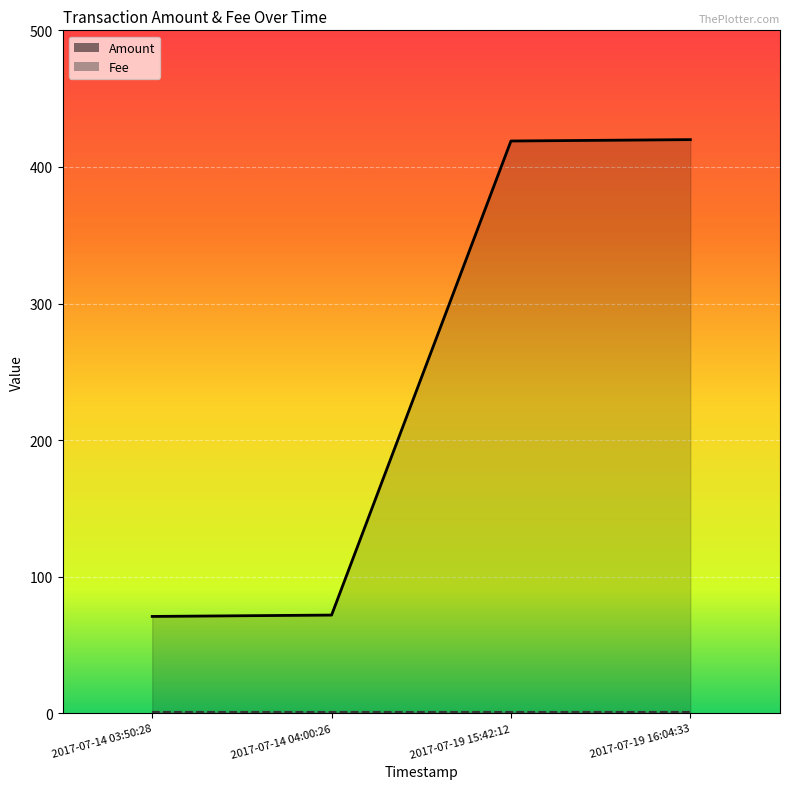

What is the value of the 4th point from the left?

420